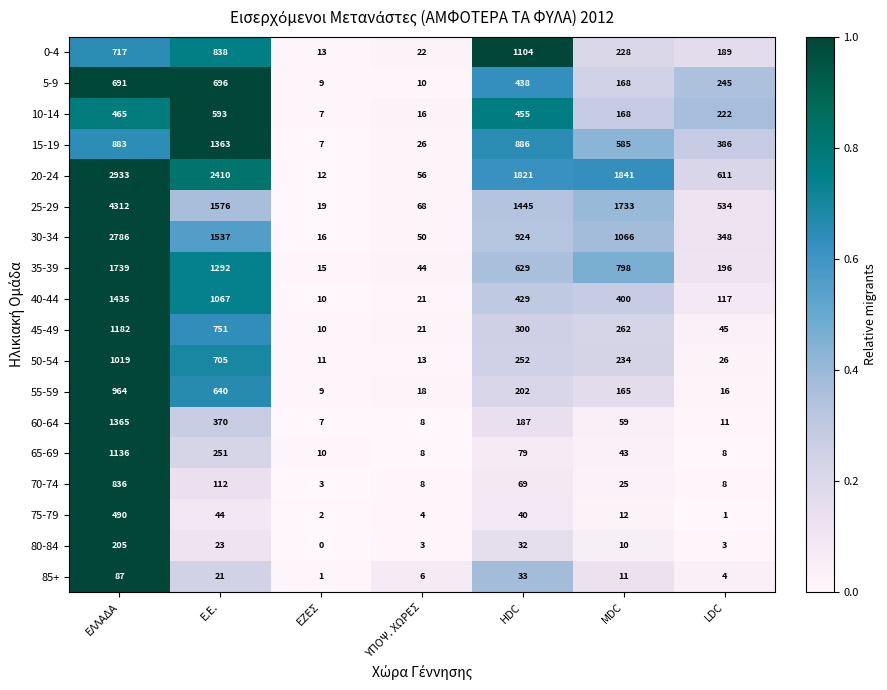

The value of 35-39 at ΥΠΟΨ. ΧΩΡΕΣ is 44. True or false?

True